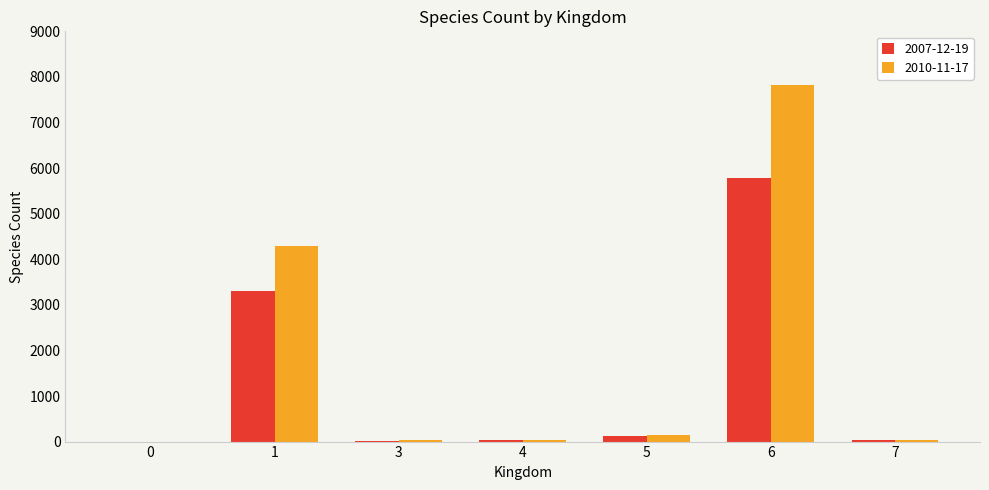

What is the greatest value displayed?

7822